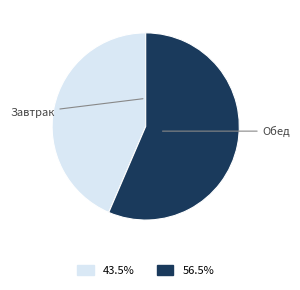

Is there a majority slice in this chart?

Yes